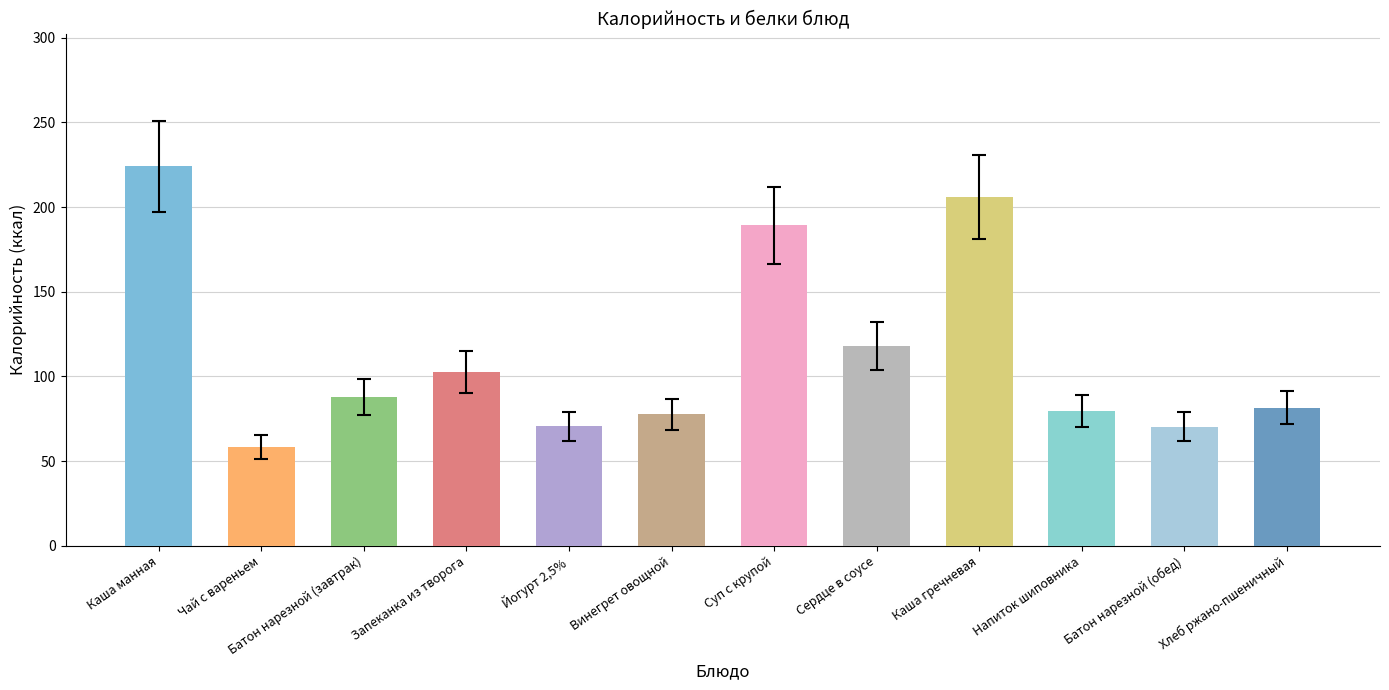

What is the average value?

113.8